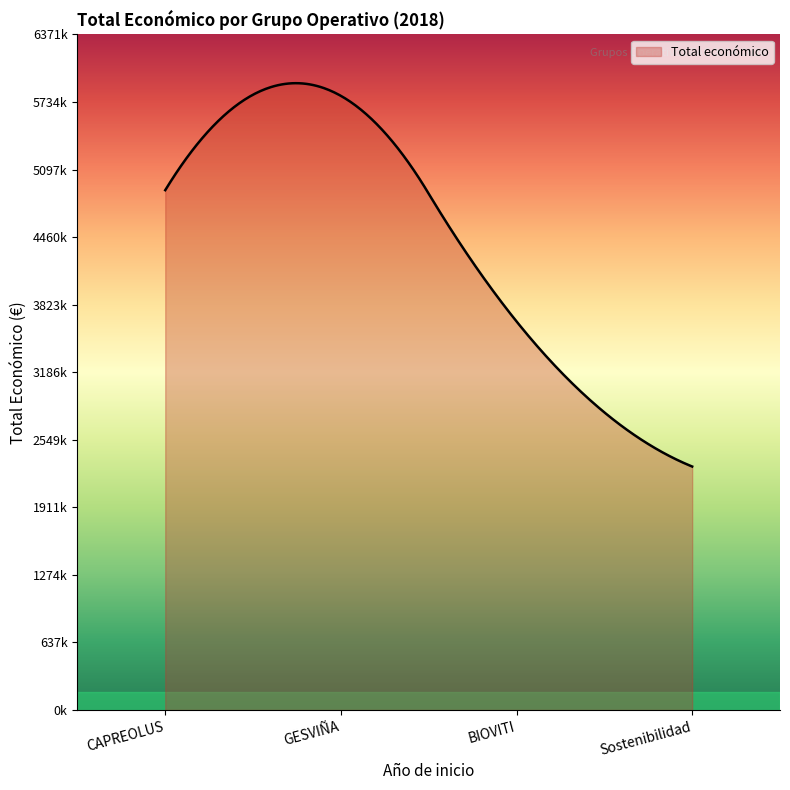

Rank the categories by value from highest to lowest.

GESVIÑA, CAPREOLUS, BIOVITI, Sostenibilidad